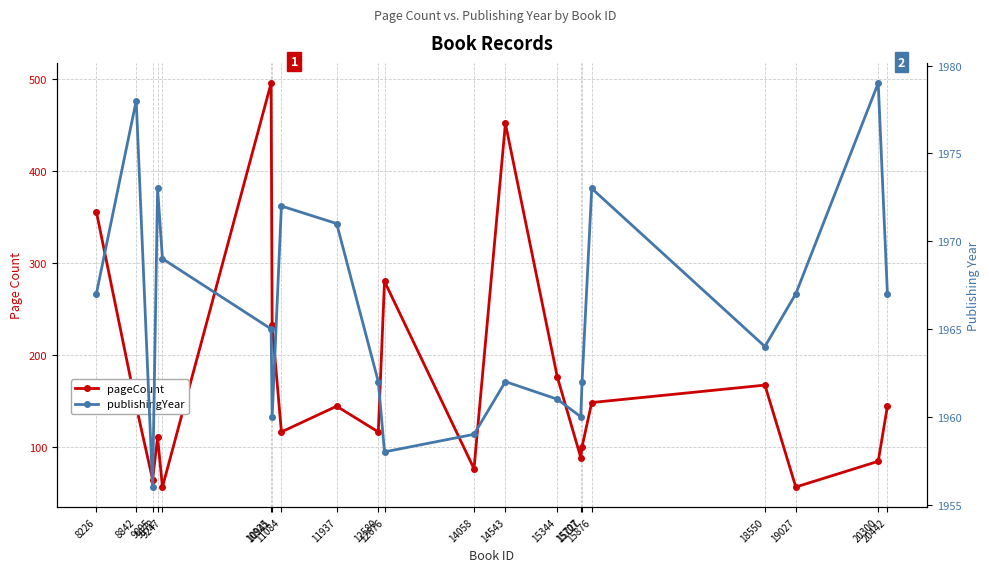

Which category has the highest value across all series?

20300